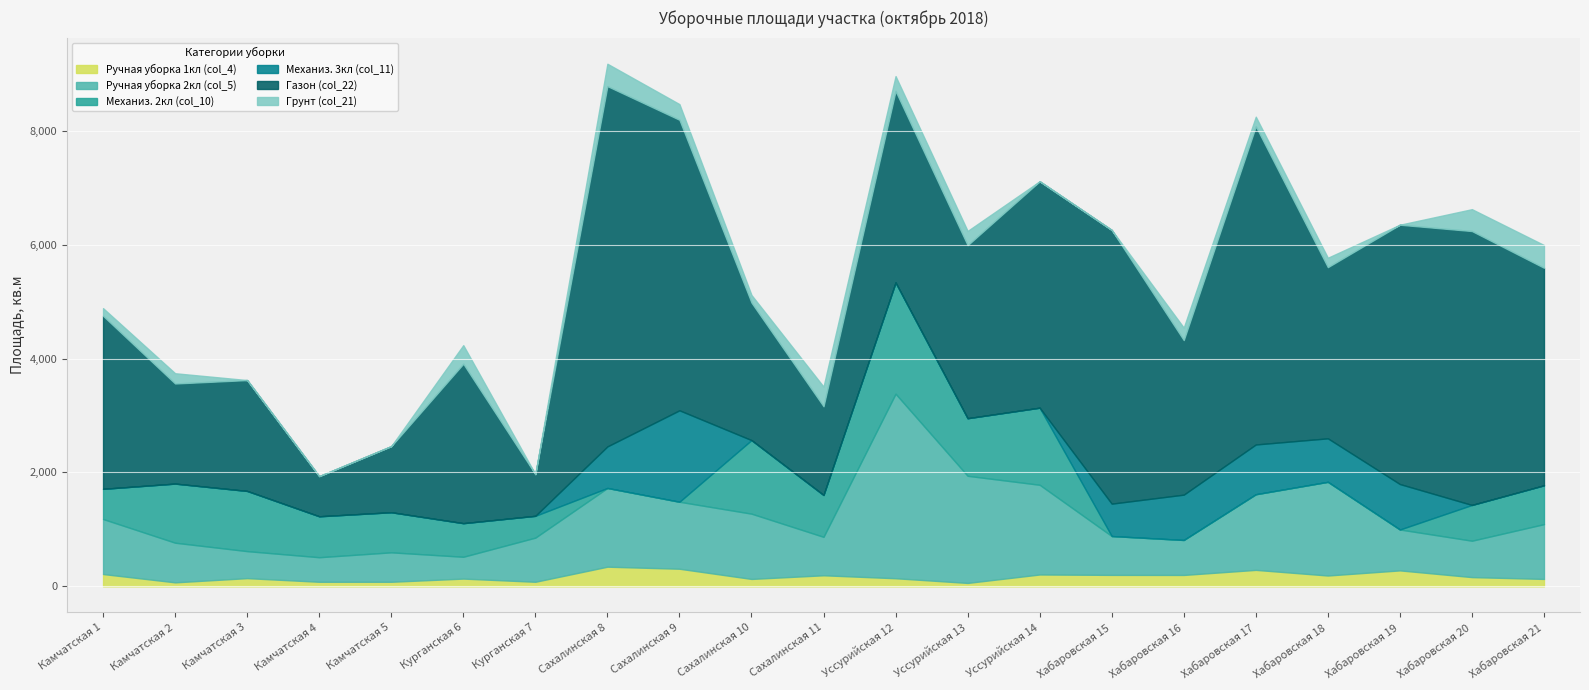

Reading left to right, what are all the values shown in this chart?

Ручная уборка 1кл (col_4): 216	70	144	80	80	136	80	345	309	130	194	142	60	208	201	200	289	190	280	162	130
Ручная уборка 2кл (col_5): 966	696	474	431	517	383	775	1382	1176	1146	675	3240	1881	1575	682	614	1328	1645	718	639	962
Механиз. 2кл (col_10): 530	1038	1057	719	704	590	383	0	0	1292	735	1954	1011	1354	0	0	0	0	0	628	682
Механиз. 3кл (col_11): 0	0	0	0	0	0	0	730	1606	0	0	0	0	0	569	796	874	764	798	0	0
Газон (col_22): 3039	1758	1947	705	1161	2800	732	6327	5102	2415	1558	3363	3039	3976	4806	2714	5587	3006	4554	4810	3820
Грунт (col_21): 134	180	0	0	0	326	0	393	275	133	345	261	250	0	0	219	169	165	0	384	399